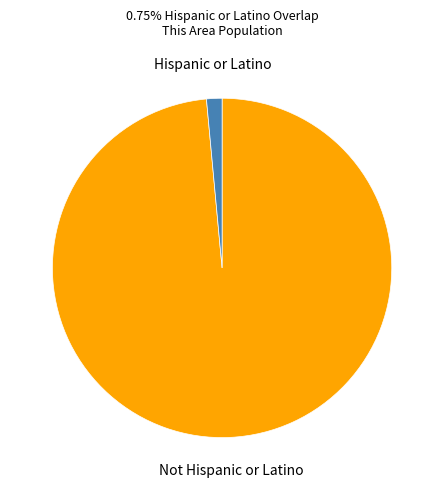

How many slices are in this pie chart?

2